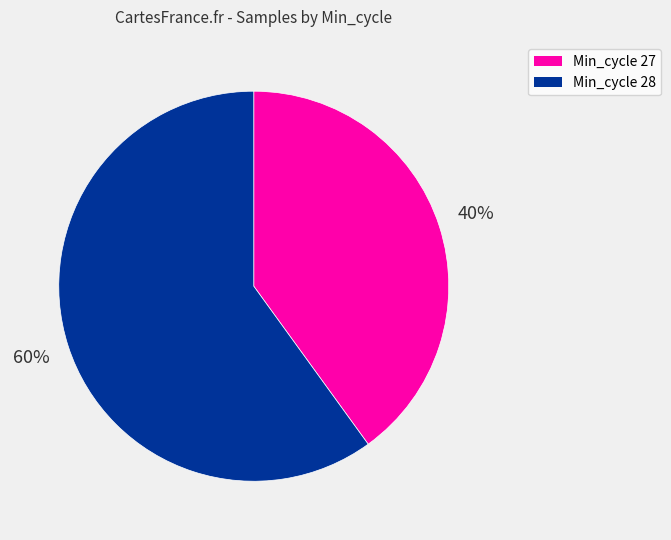

How many slices are in this pie chart?

2